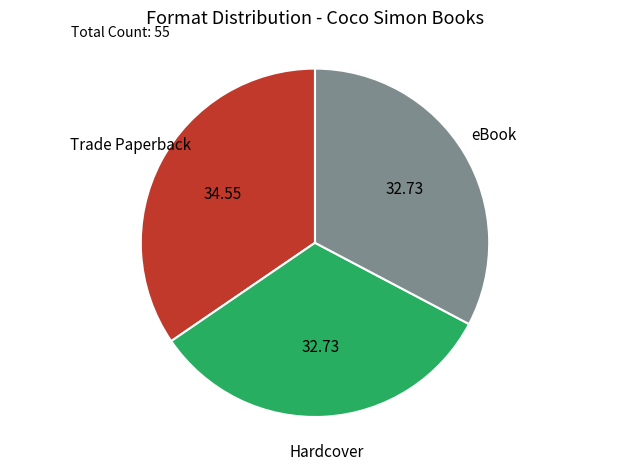

Does any single category account for the majority?

No